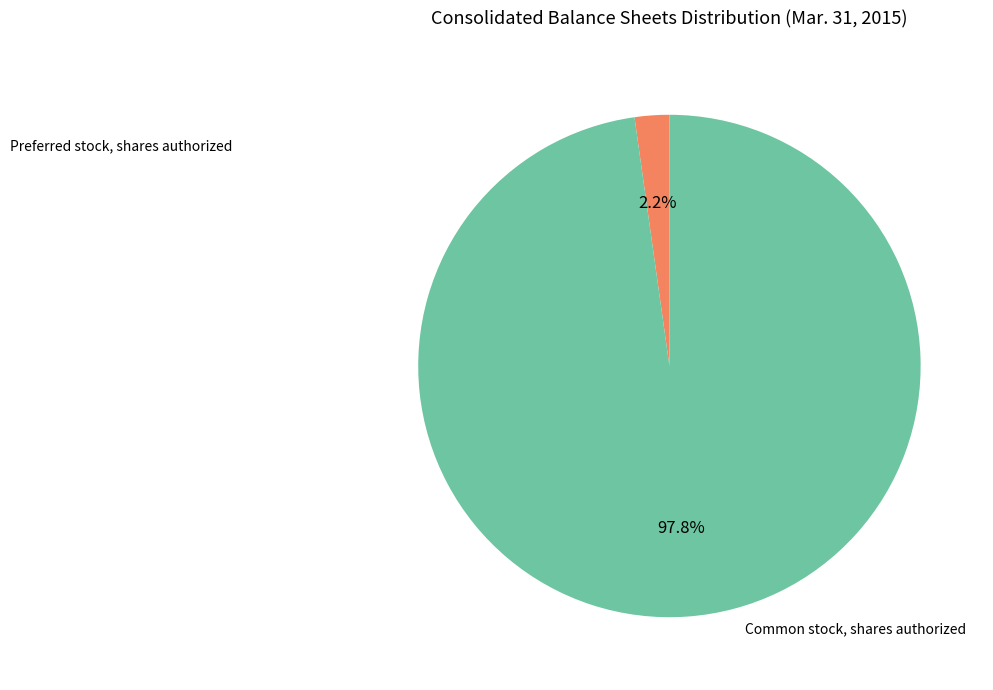

Does any single category account for the majority?

Yes